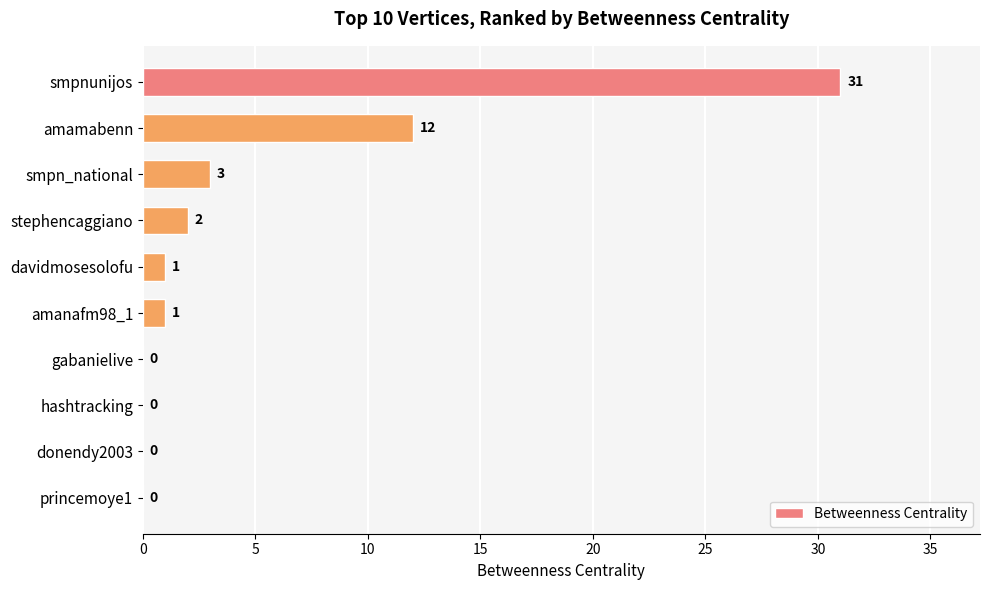

True or false: the data shows -18 at hashtracking.

False